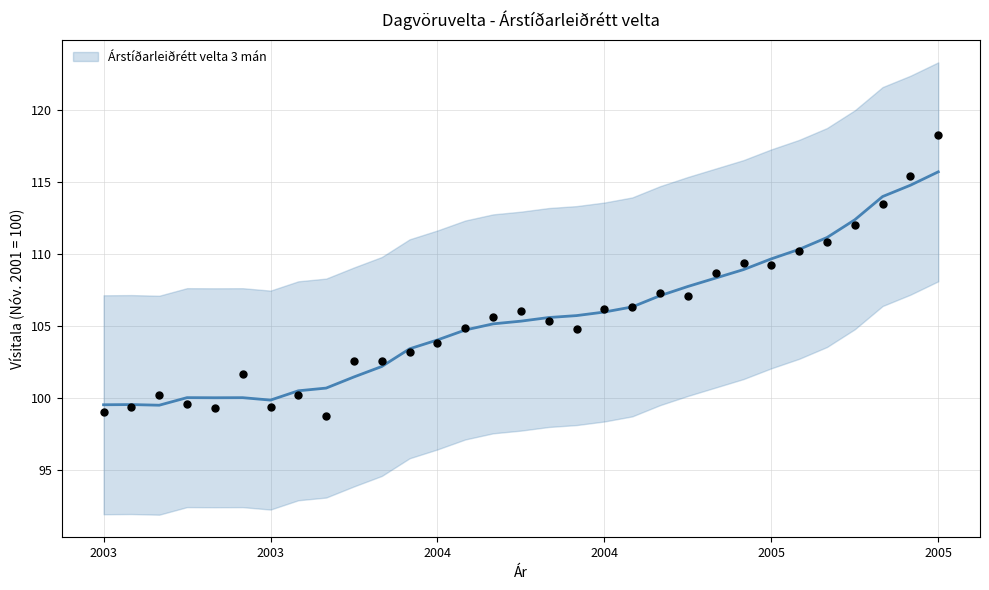

What is the change in value from 2004 to 2005?

+3.1